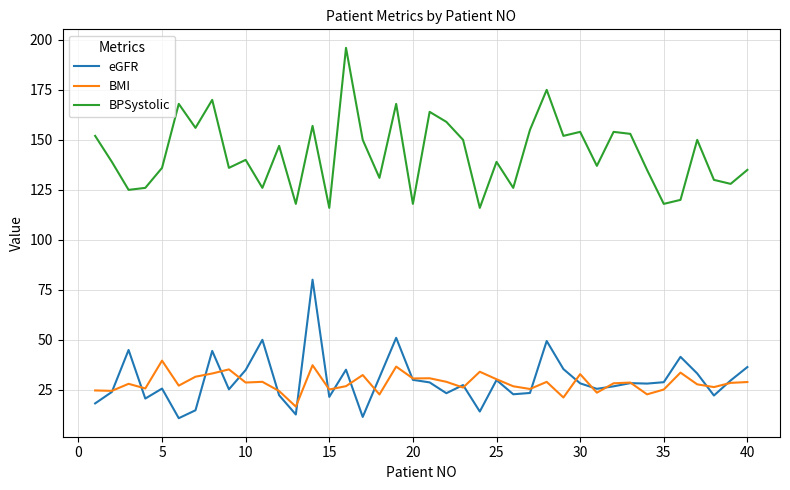

Which series has the largest total across all categories?

BPSystolic